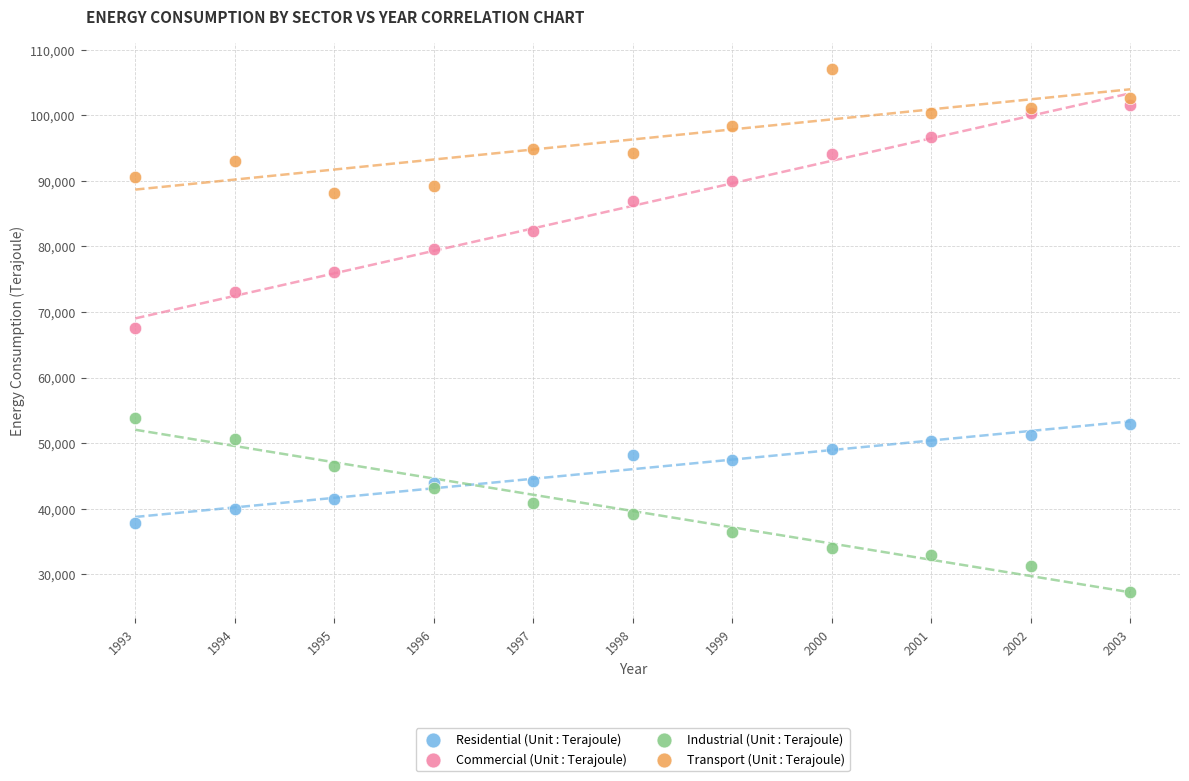

Which series reaches the maximum Y coordinate?

Transport (Unit : Terajoule)